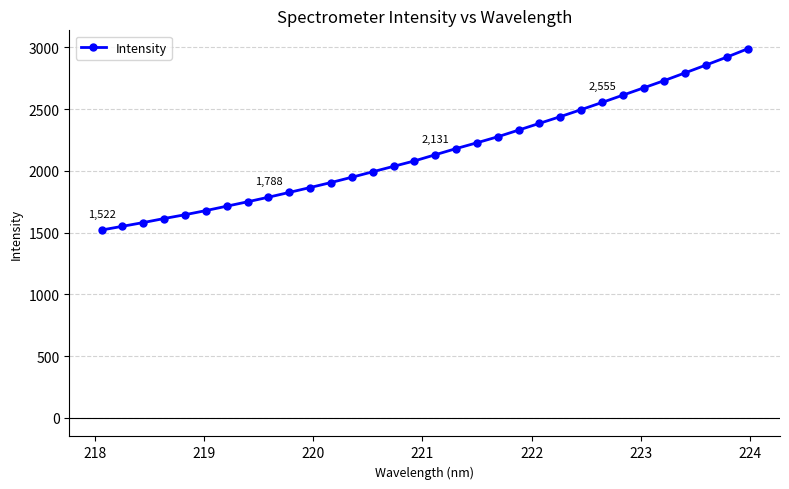

Does the chart display data point markers on the line(s)?

Yes